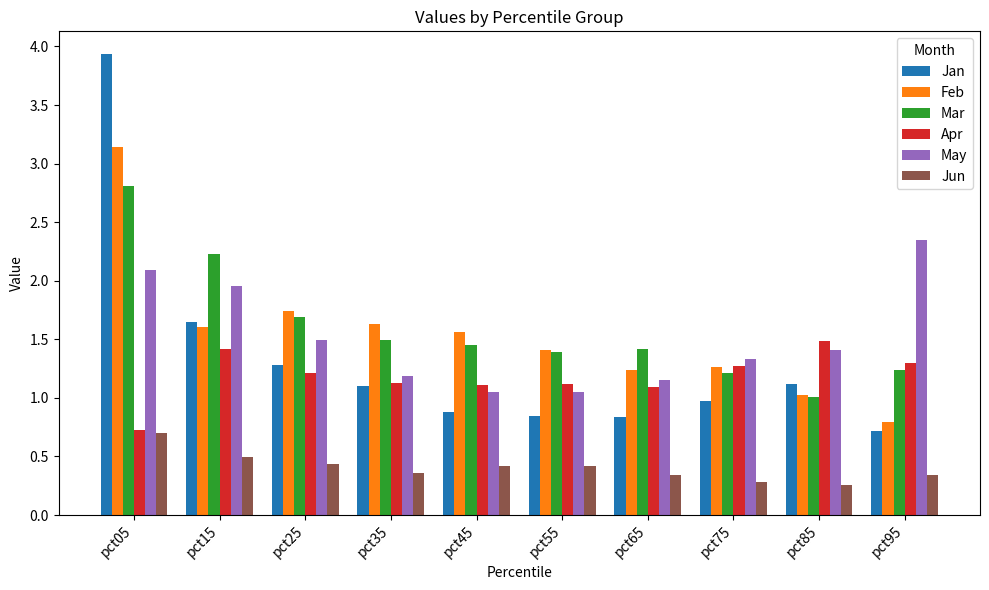

True or false: Jun has a value of 0.4 at pct25.

True